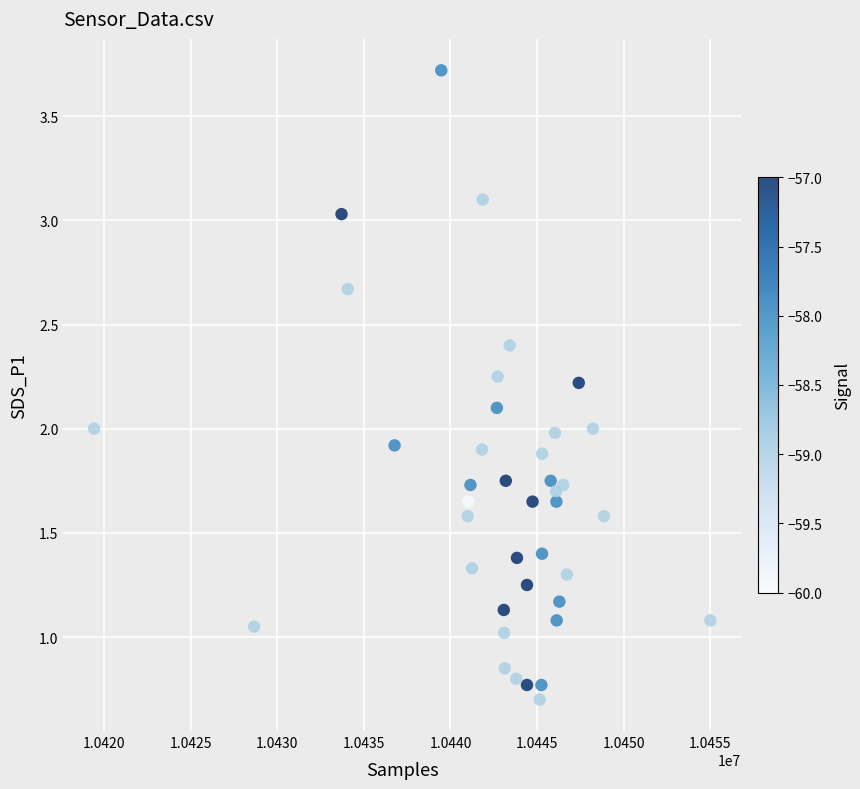

What is the range of X values (max minus min)?

35595.0